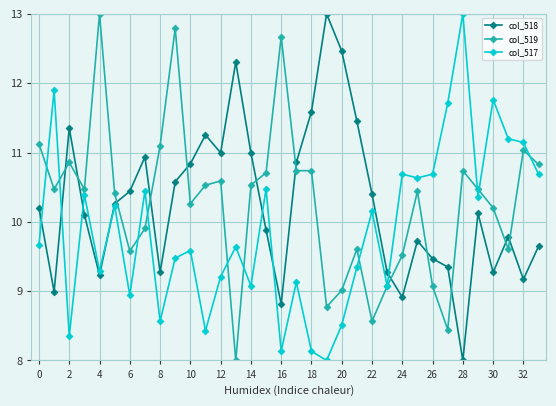

What is the lowest value of the col_519 series?

8.0